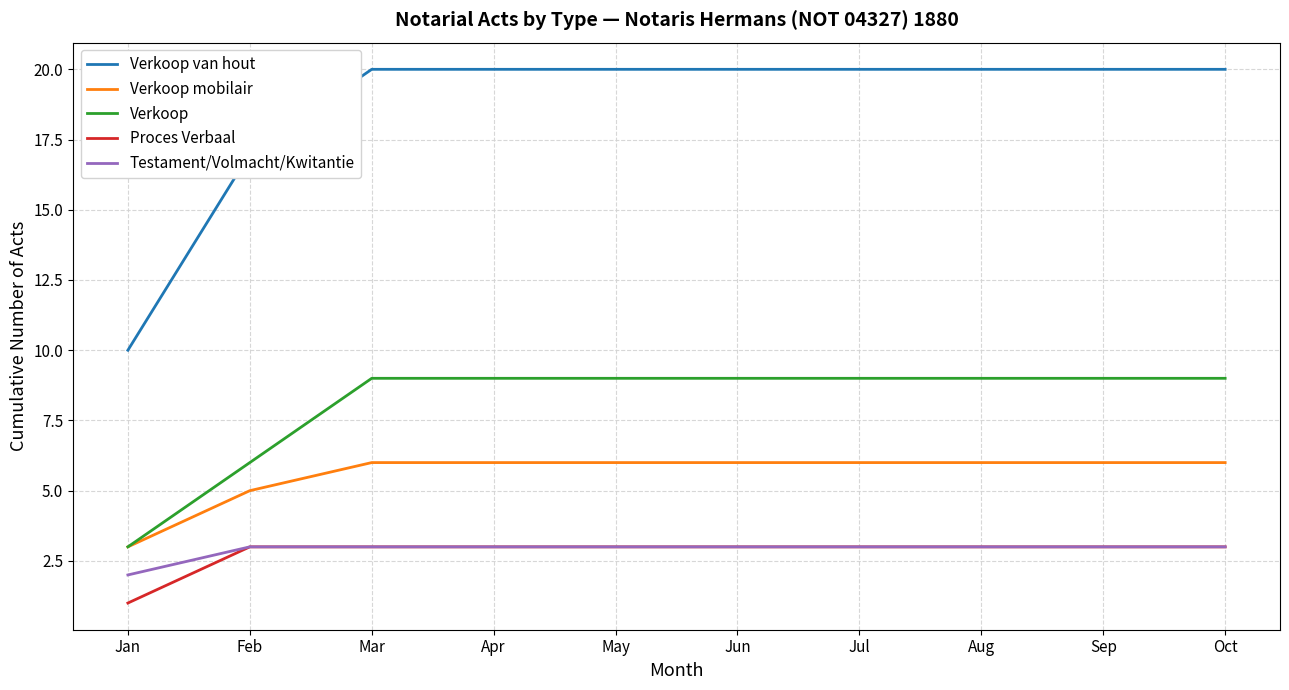

At which label is Testament/Volmacht/Kwitantie closest to 2?

Jan